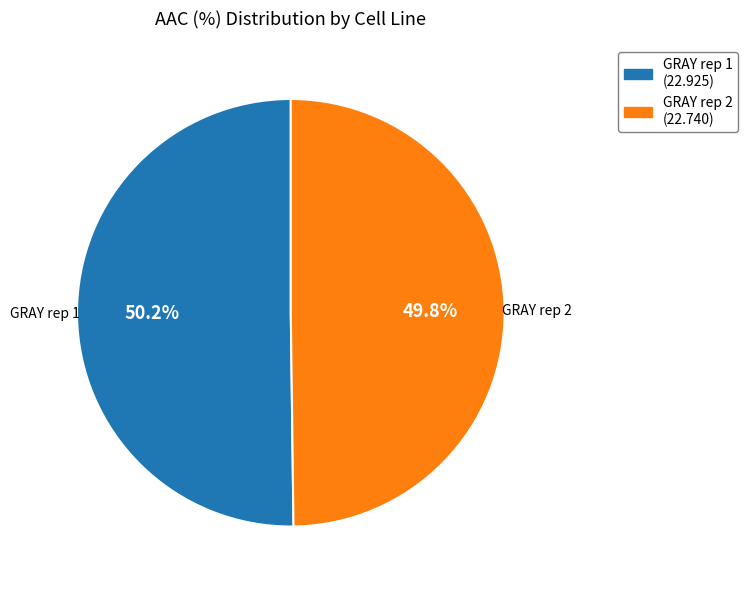

What is the ratio of the value at GRAY rep 1 to the value at GRAY rep 2?

1.0